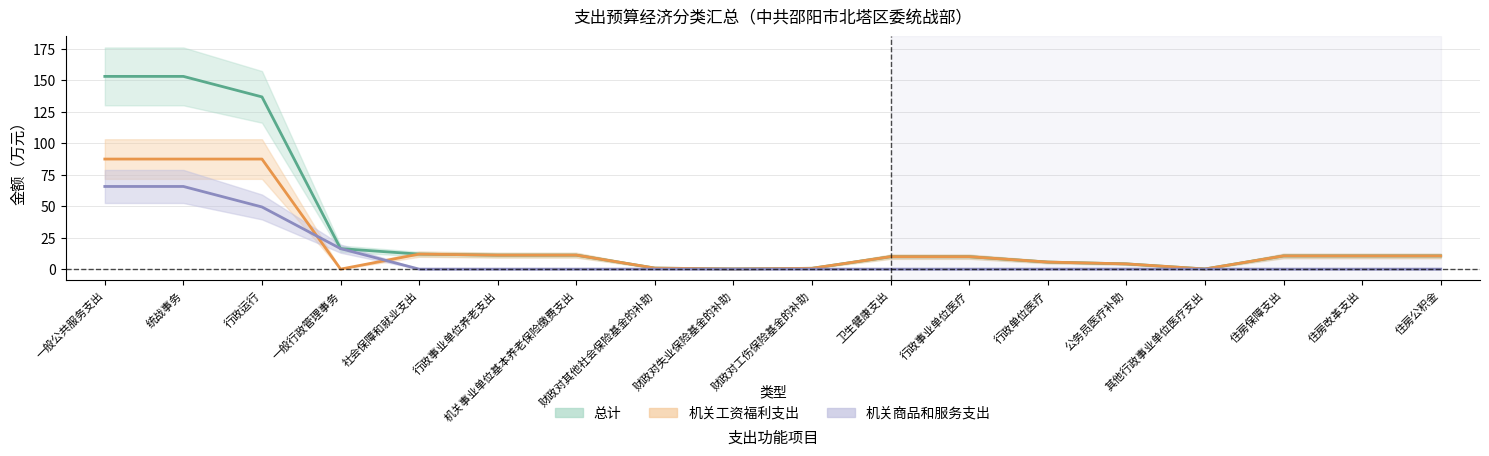

The 机关工资福利支出 series shows 0.3 at 财政对其他社会保险基金的补助. True or false?

False